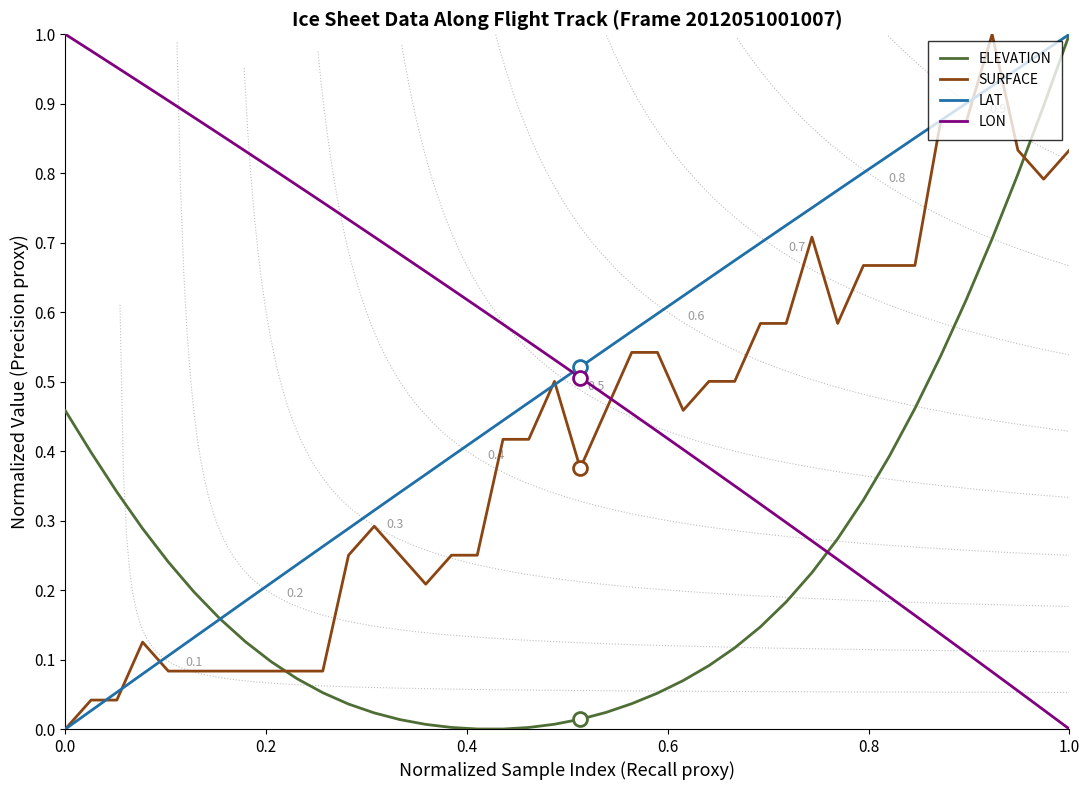

True or false: LON and LAT cross at least once.

True